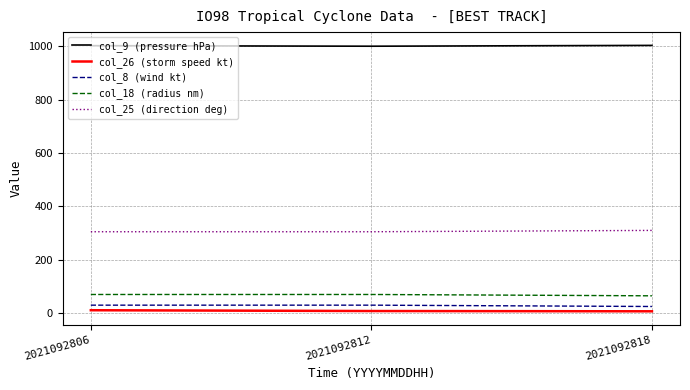

The value of col_25 (direction deg) at 2021092818 is 310. True or false?

True